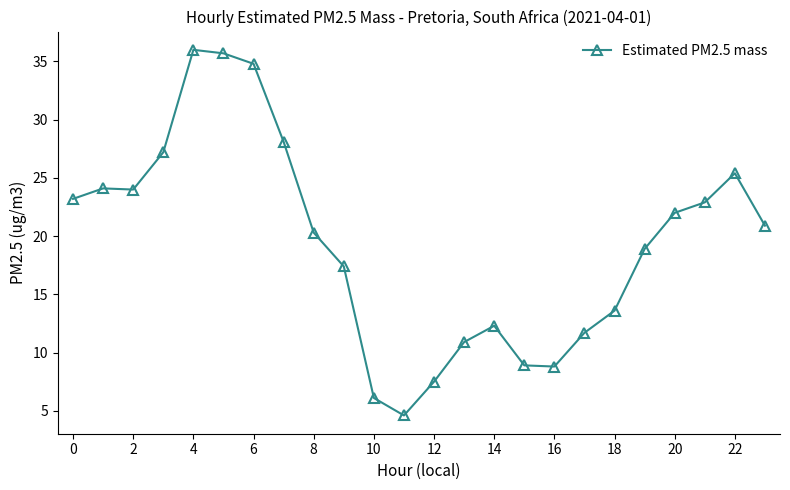

What is the value of the 4th point from the left?

27.2